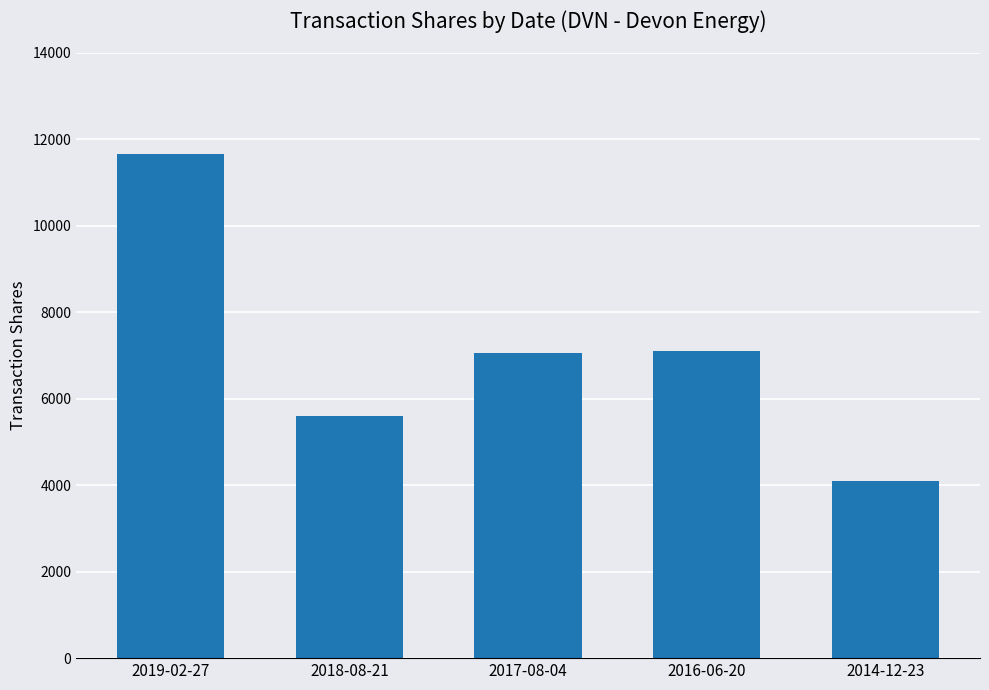

What is the approximate value at 2019-02-27, to the nearest 100?

11700